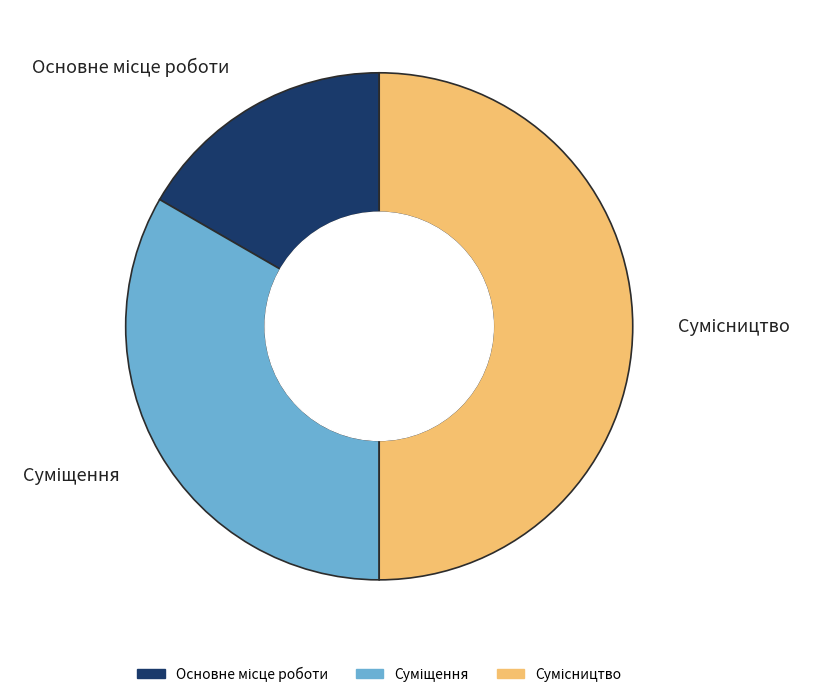

What is the smallest slice in the pie chart?

Основне місце роботи